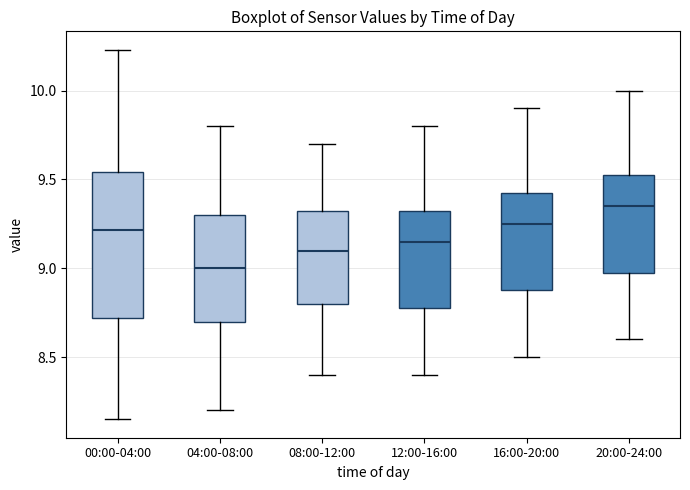

Which box is the tallest, from its lower edge to its upper edge?

00:00-04:00